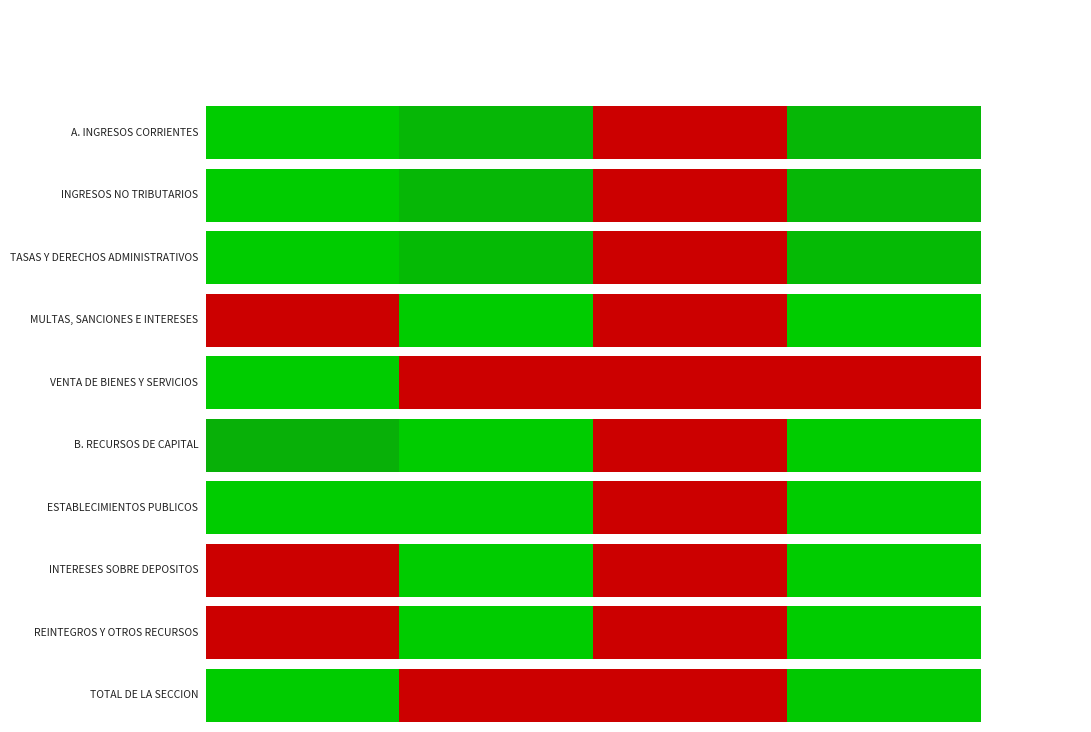

Count the number of values greater than 0.

3